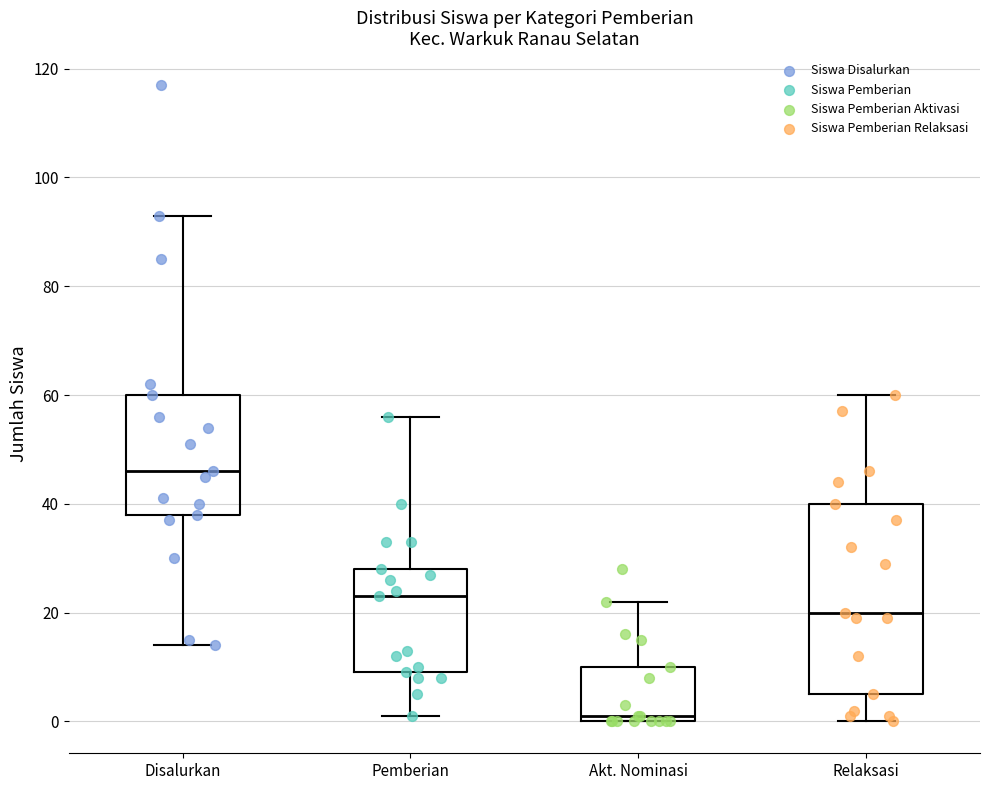

Reading left to right, read every box against the y-axis: the position of its median line, the range the box covers, and the ends of its whiskers. The values are not printed on the chart, so give them approximately, as read against the axis.

Disalurkan: median 46, box 38 to 60, whiskers 14 to 94
Pemberian: median 24, box 10 to 28, whiskers 2 to 56
Akt. Nominasi: median 2, box 0 to 10, whiskers 0 to 22
Relaksasi: median 20, box 6 to 40, whiskers 0 to 60